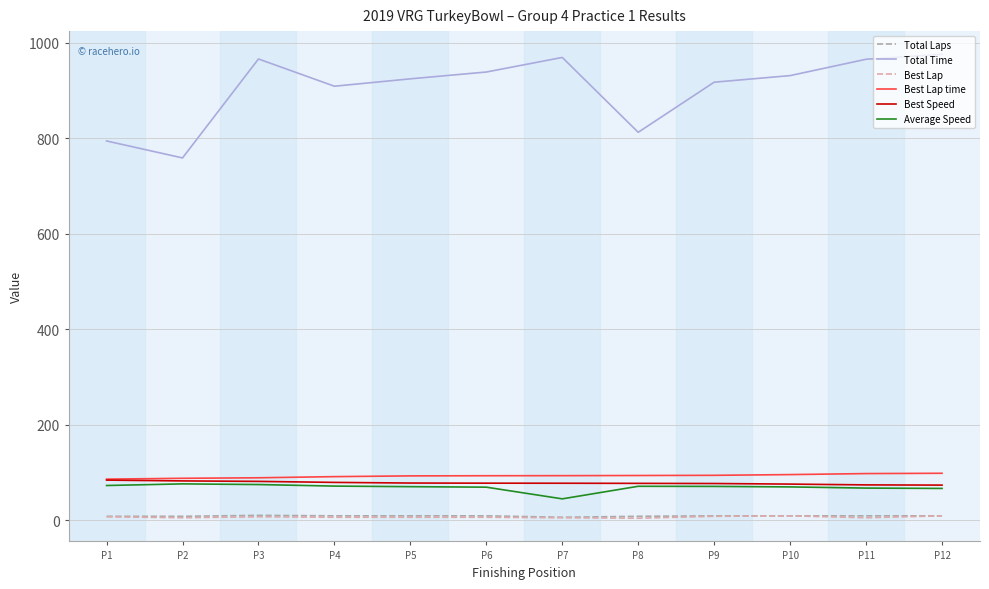

True or false: Best Lap and Best Lap time cross at least once.

False